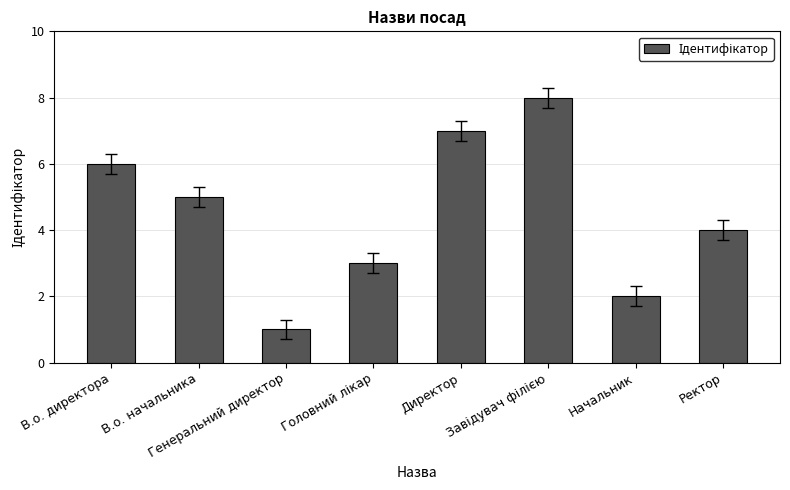

What is the difference between the maximum and minimum values?

7